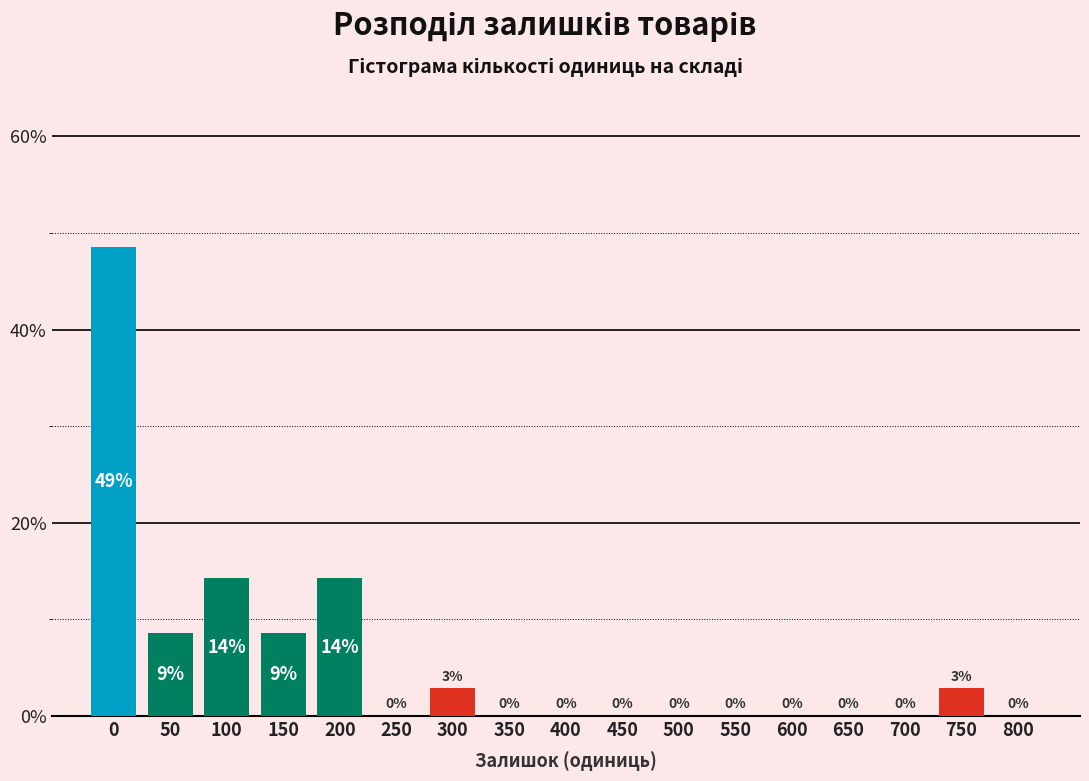

True or false: the data shows 18.7 at 0.

False